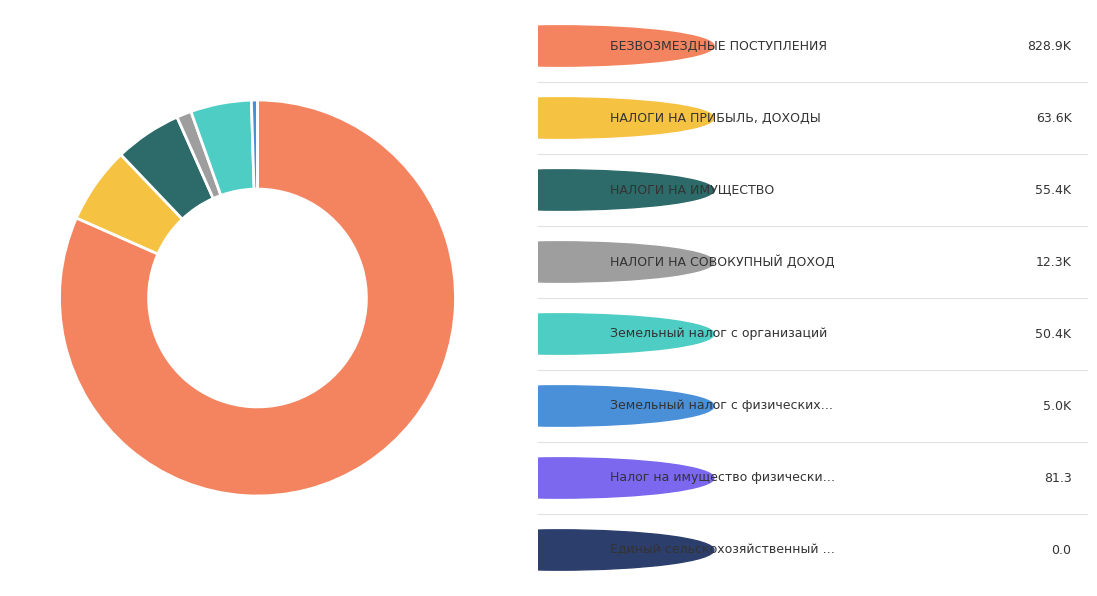

Is there a majority slice in this chart?

Yes